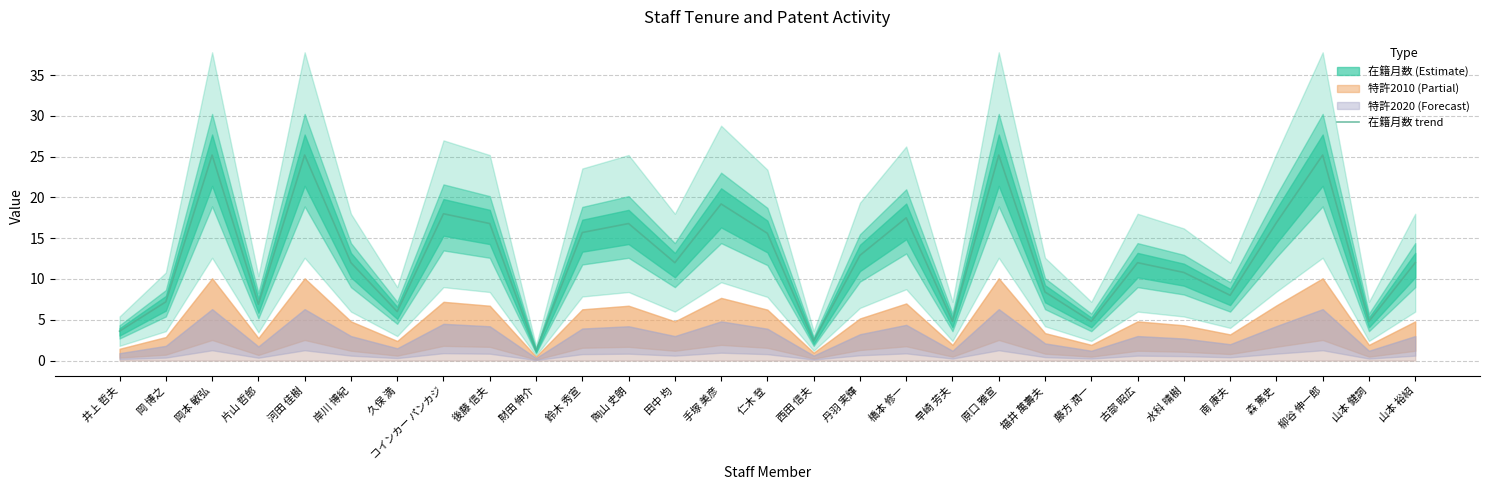

How many points are lower than both their immediate neighbors (excluding endpoints)?

9